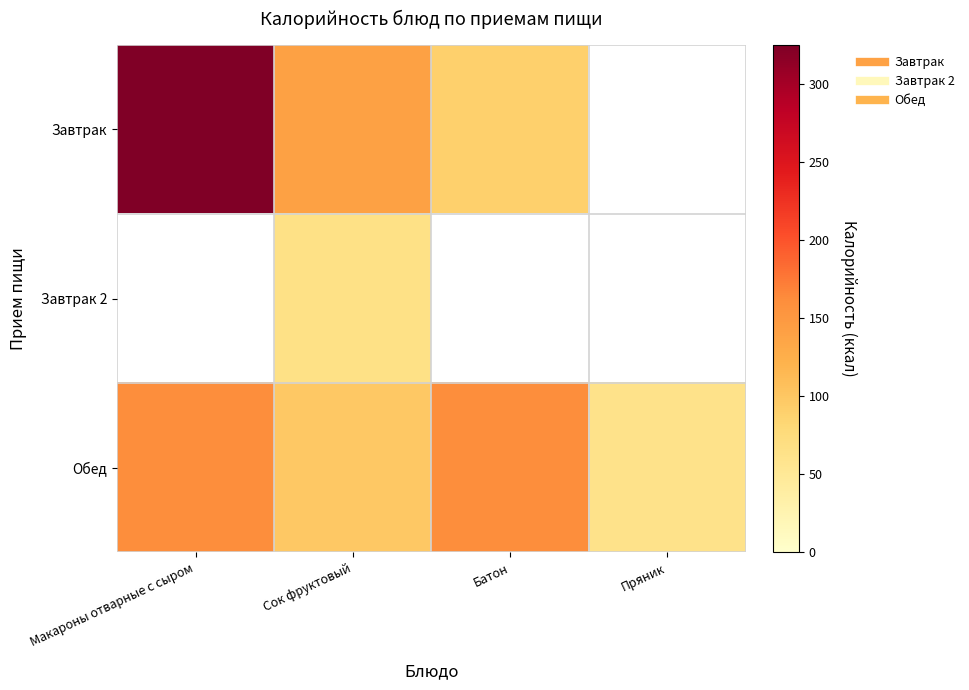

Between Макароны отварные с сыром and Батон, which series saw the biggest shift?

Завтрак